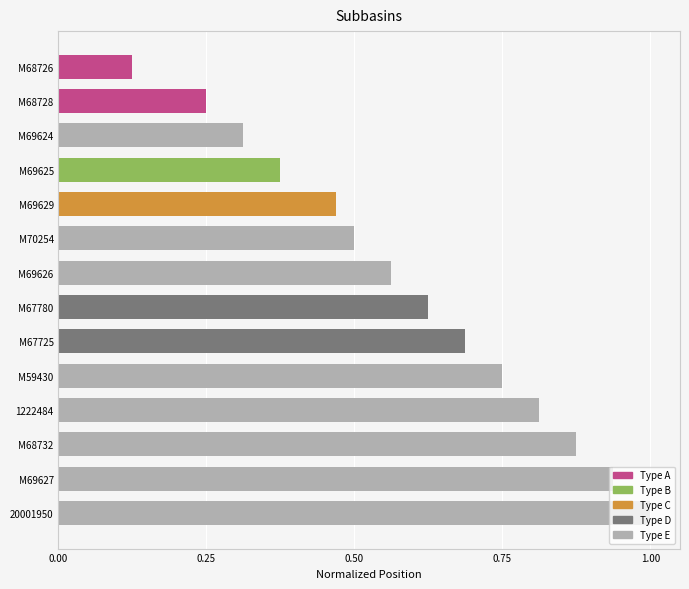

Which has a higher value, M68728 or M69624?

M69624